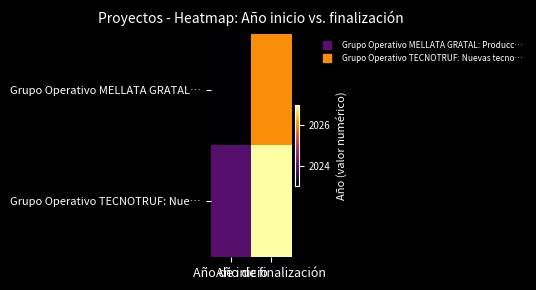

List the series in order of their overall mean, highest first.

Grupo Operativo TECNOTRUF: Nue…, Grupo Operativo MELLATA GRATAL…